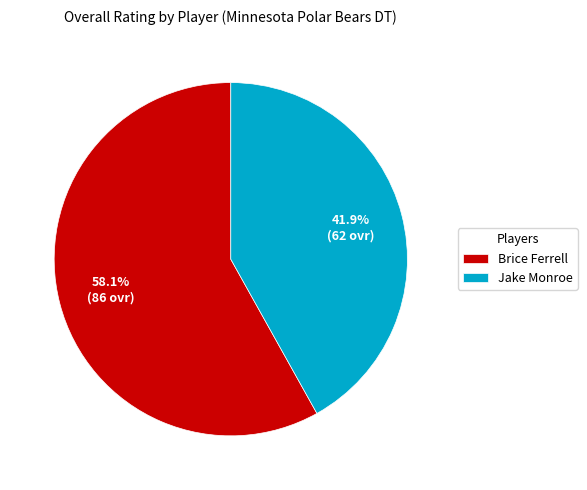

What is the ratio of the value at Jake Monroe to the value at Brice Ferrell?

0.7